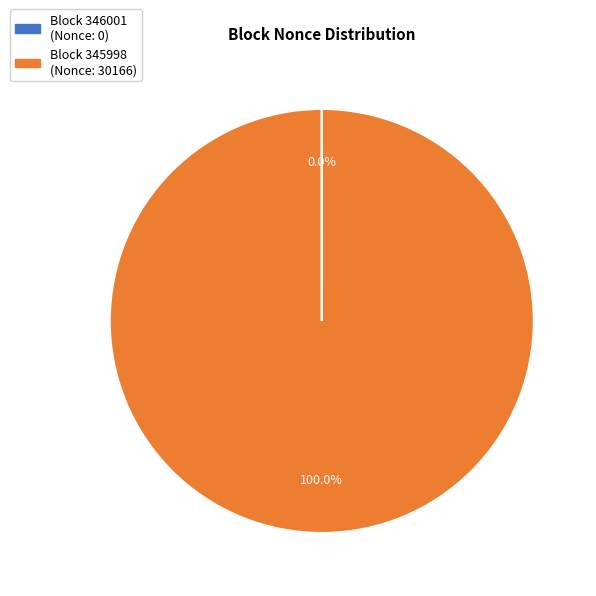

Is there any slice that represents more than half of the pie?

Yes